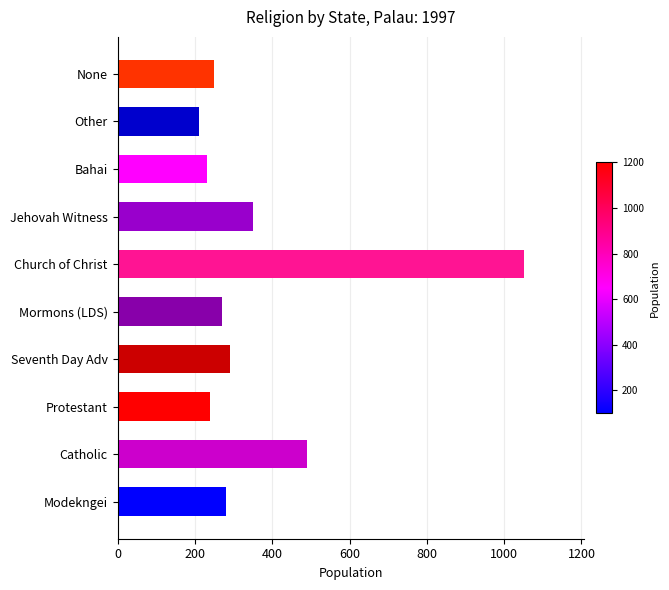

List the labels in order of value, largest first.

Church of Christ, Catholic, Jehovah Witness, Seventh Day Adv, Modekngei, Mormons (LDS), None, Protestant, Bahai, Other